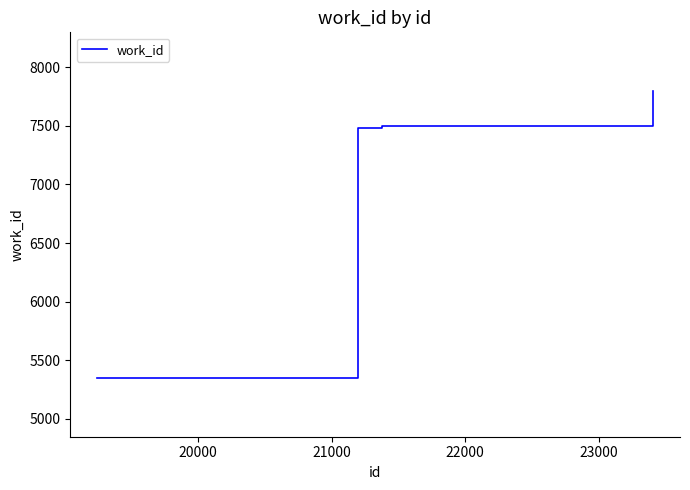

Does the chart have visible grid lines?

No